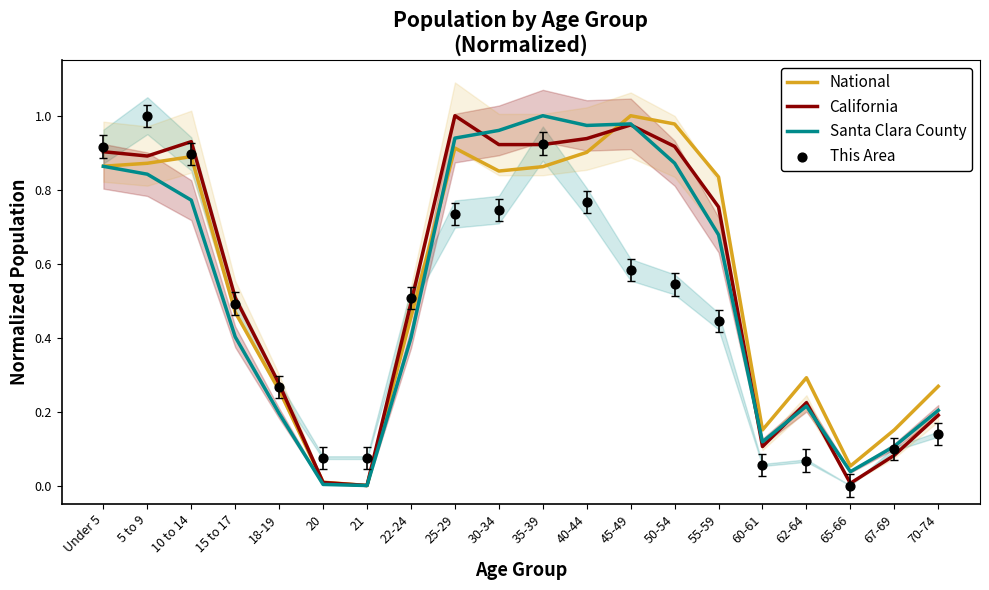

What are all the series names shown in the legend?

National, California, Santa Clara County, This Area